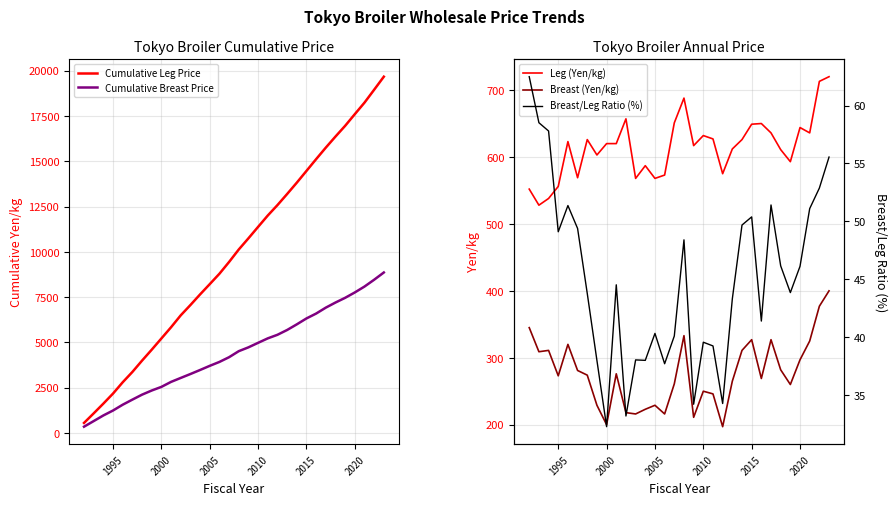

What is the minimum value for Breast (Yen/kg)?

197